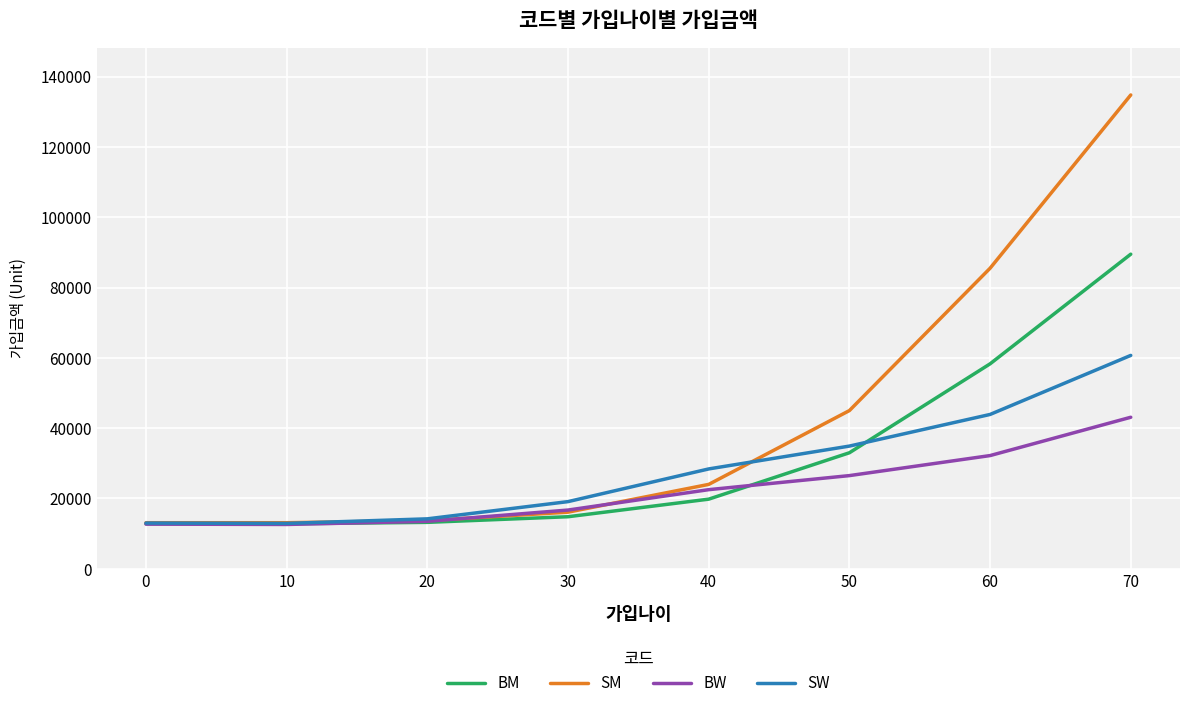

Where is BM nearest to the value 51150?

60